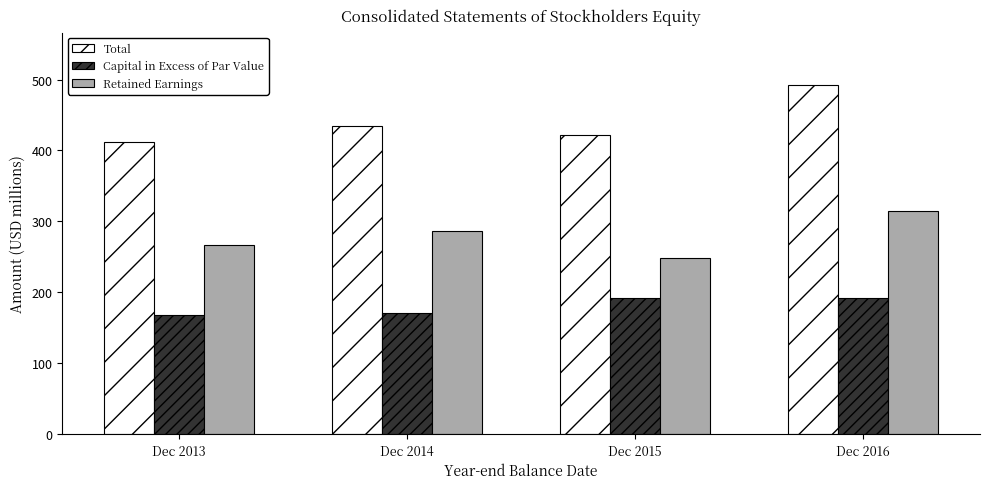

Is the value of Retained Earnings at Dec 2015 greater than the value of Capital in Excess of Par Value at Dec 2014?

Yes